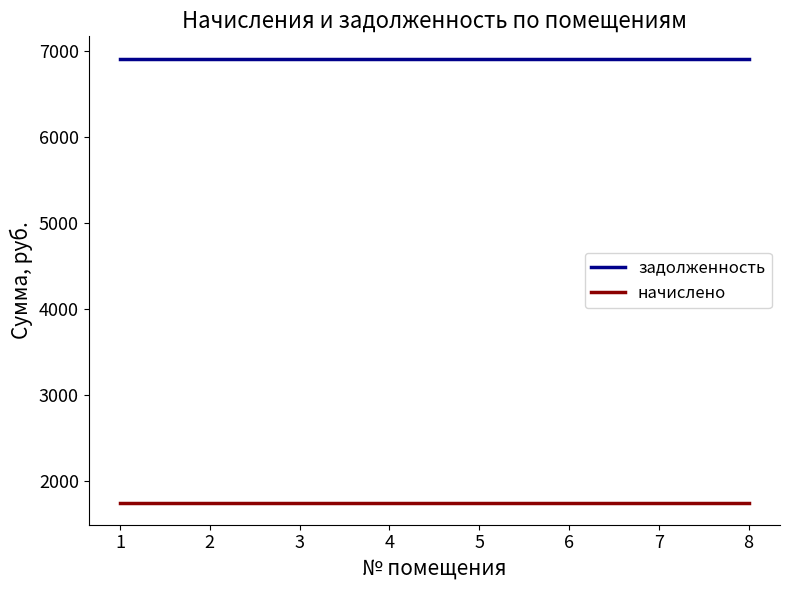

What is the sum of the задолженность values at 3 and 7?

13824.0